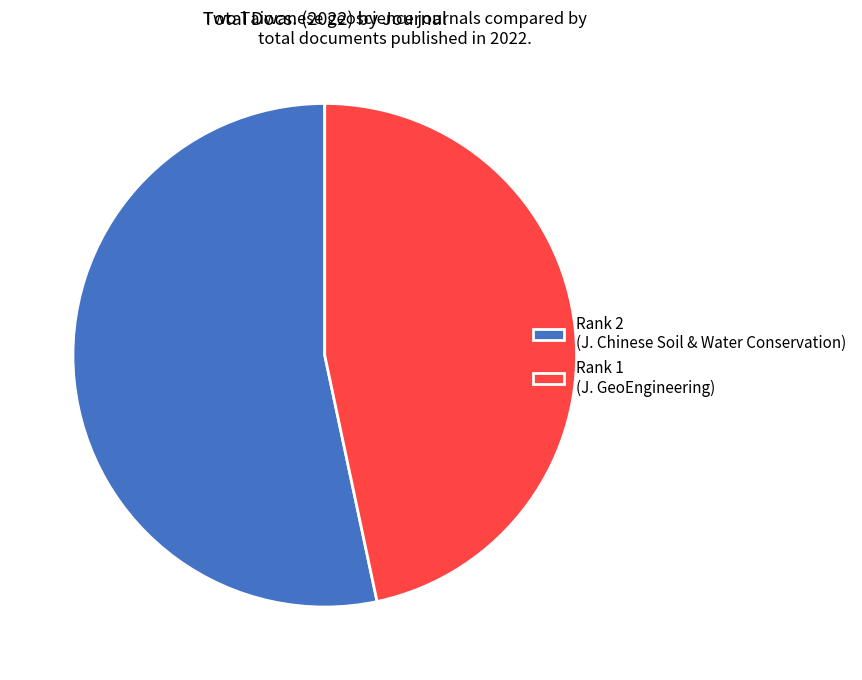

Which slice is the smallest?

Rank 1 (J. GeoEngineering)